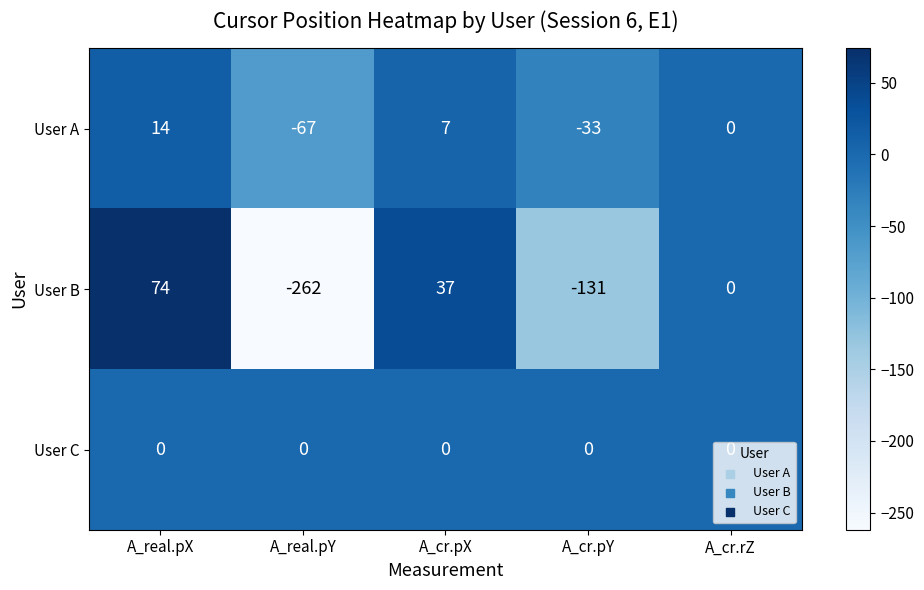

What is the sum of all User B values?

-282